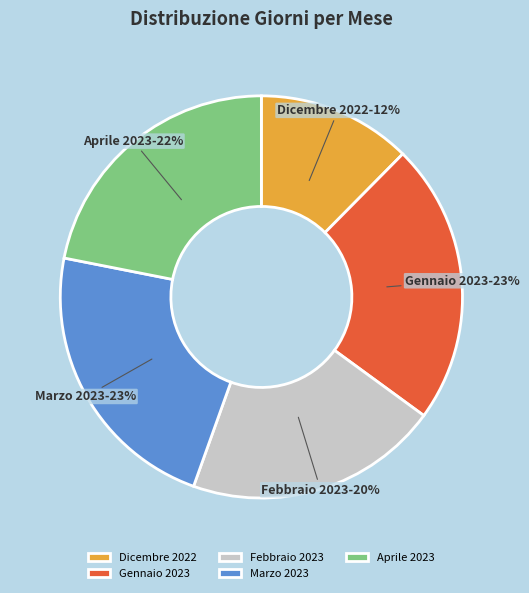

What is the ratio of the value at Marzo 2023 to the value at Aprile 2023?

1.0